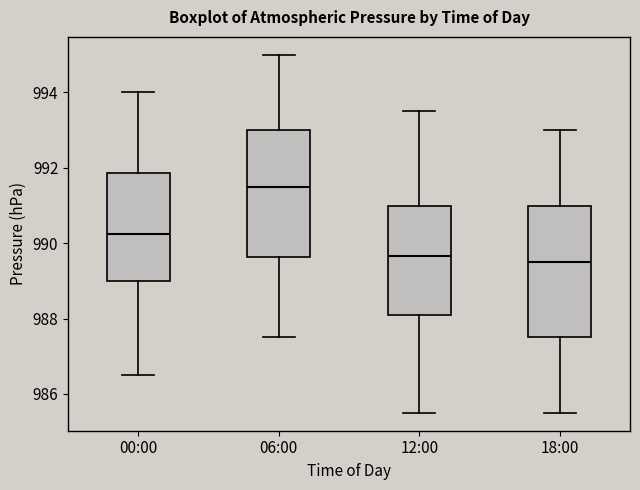

Where does the median line of the box for 06:00 sit on the y-axis? The values are not printed on the chart, so give them approximately, as read against the axis.

991.6